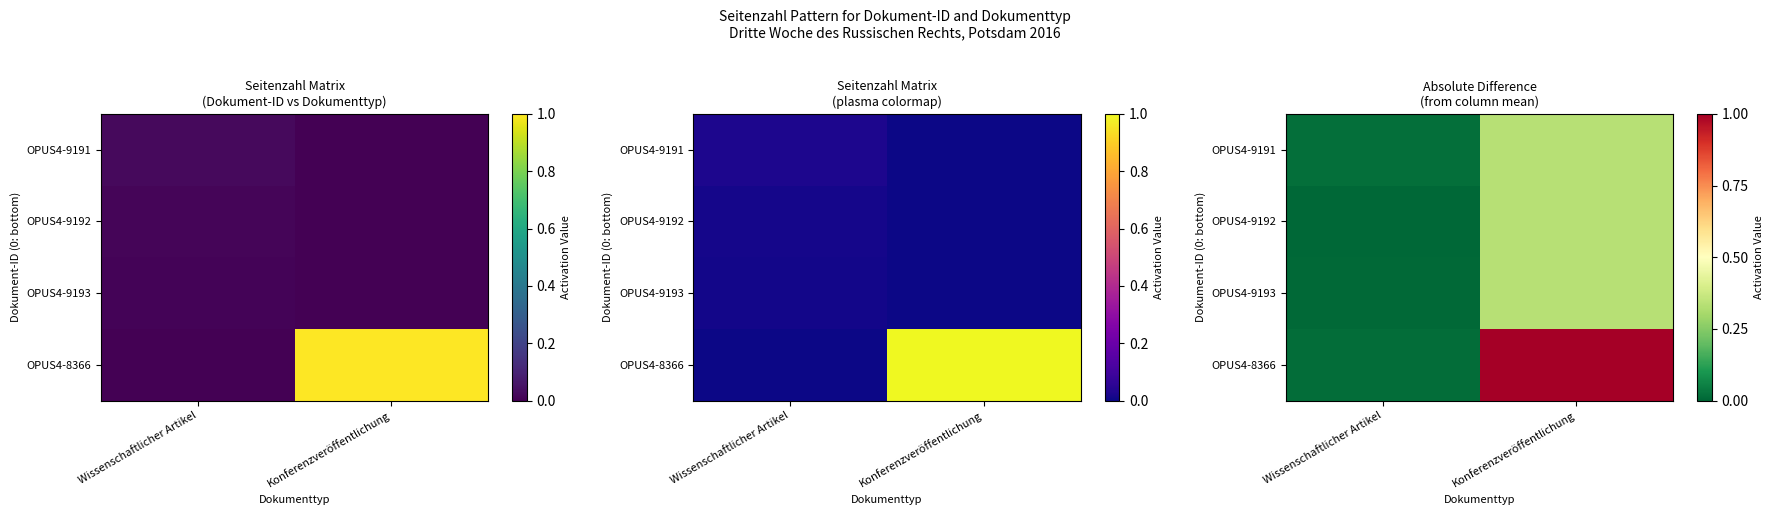

True or false: OPUS4-9191 has a value of 0.0 at Wissenschaftlicher Artikel.

True